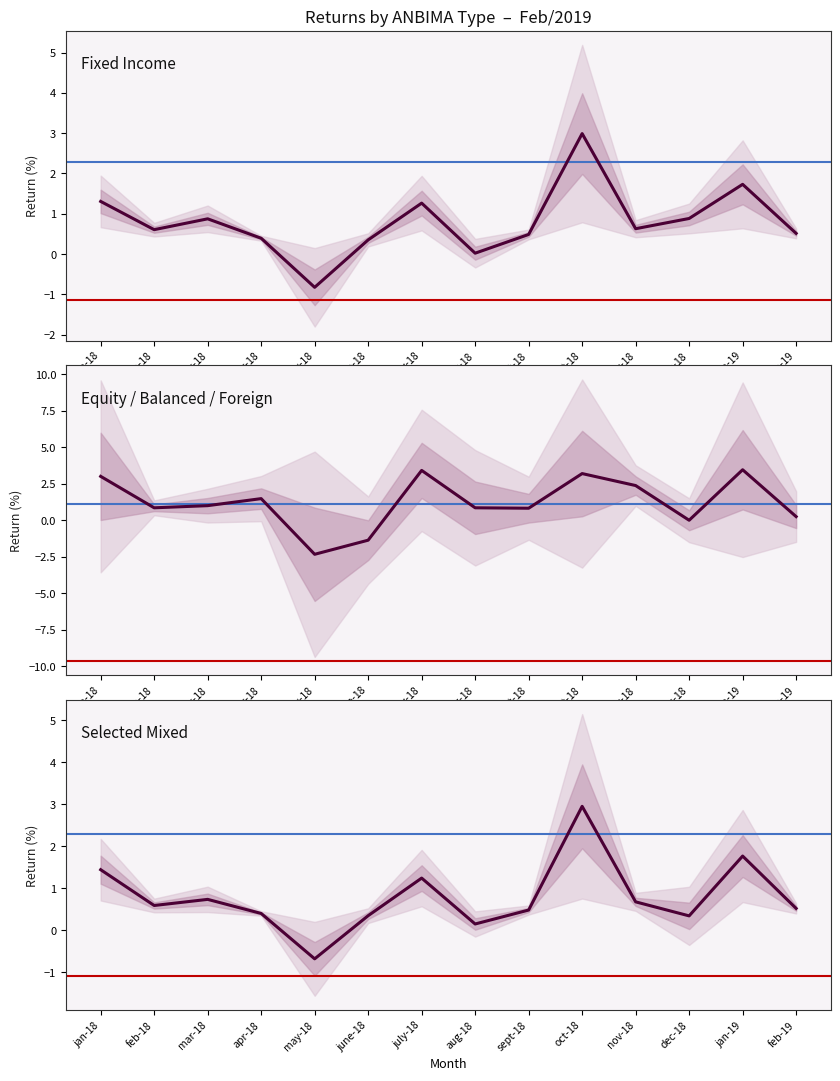

Reading left to right, what are all the values shown in this chart?

Fixed Income: 1.3	0.6	0.9	0.4	-0.8	0.4	1.3	0.0	0.5	3.0	0.6	0.9	1.7	0.5
Equity / Balanced / Foreign: 3.0	0.8	1.0	1.5	-2.3	-1.4	3.4	0.8	0.8	3.2	2.4	-0.0	3.4	0.2
Selected Mixed: 1.4	0.6	0.7	0.4	-0.7	0.3	1.2	0.1	0.5	2.9	0.7	0.3	1.8	0.5